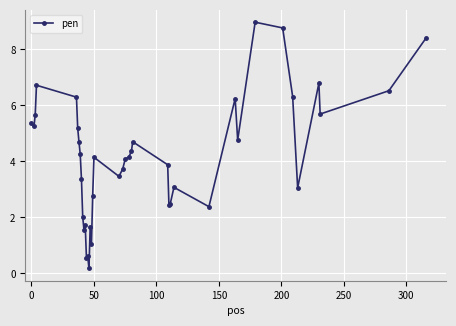

What is the value of the 33rd point from the left?

9.0